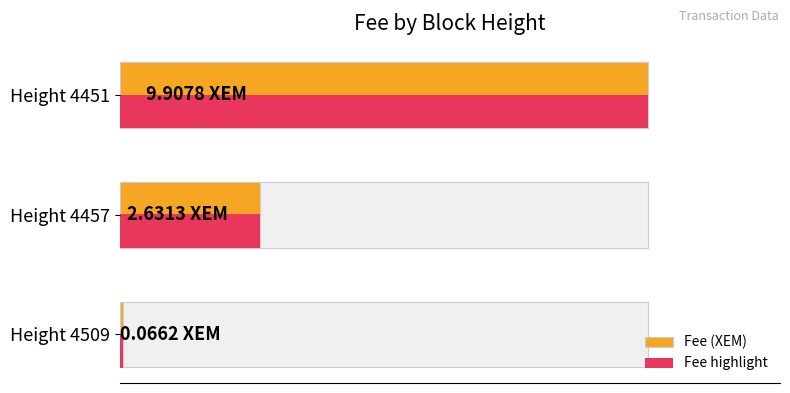

Does the chart contain any negative values?

No